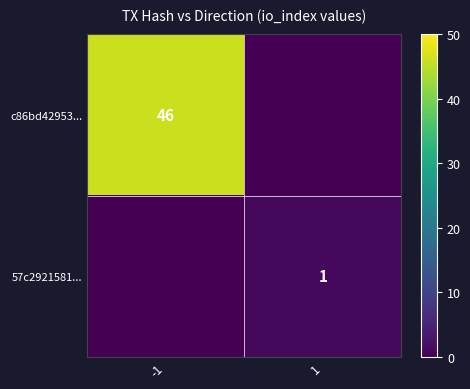

What is the total value across all series at -1?

46